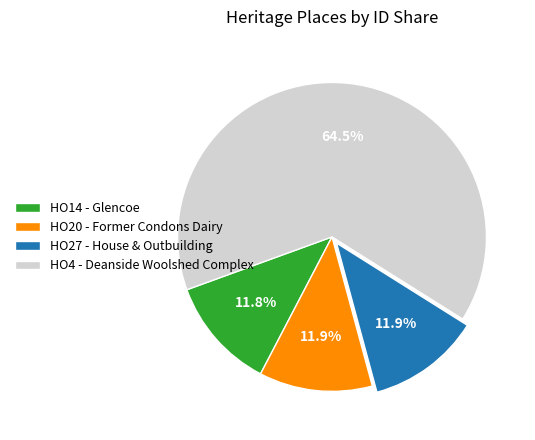

Is it true that HO27 - House & Outbuilding is 5% of the pie?

False